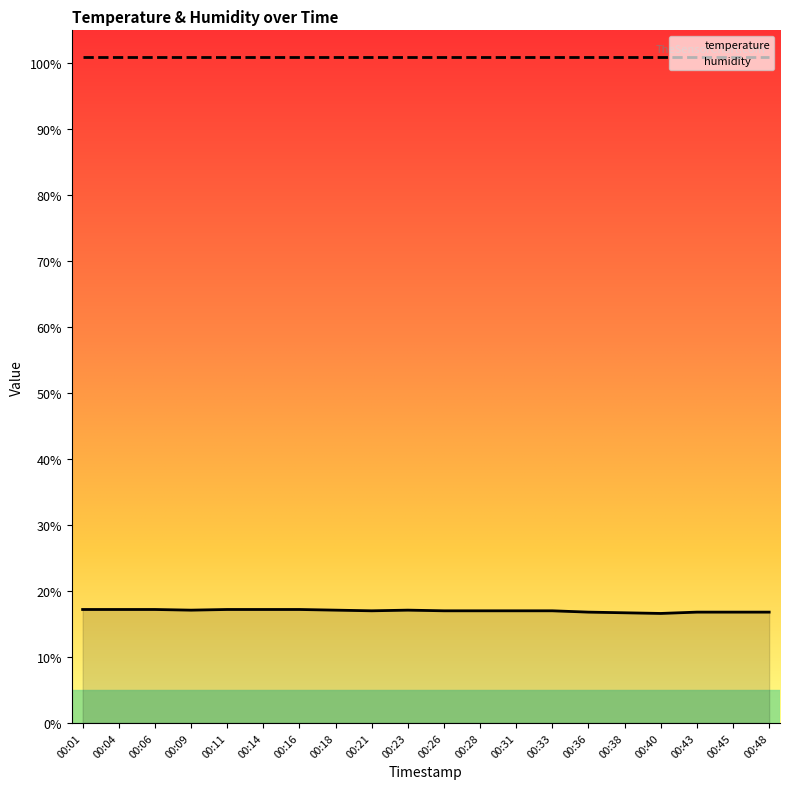

Which label corresponds to the smallest value in the chart?

00:40